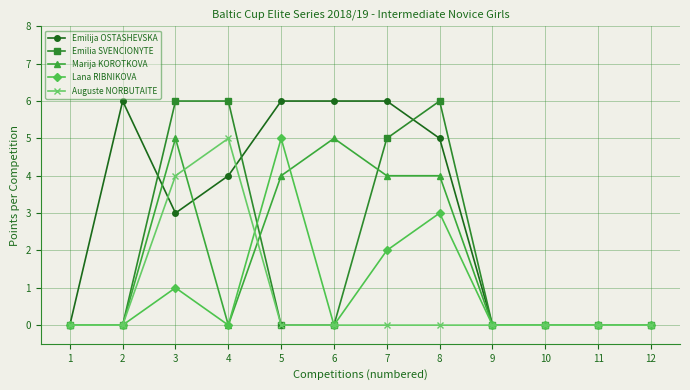

True or false: Marija KOROTKOVA has more than 0 interior local peaks.

True